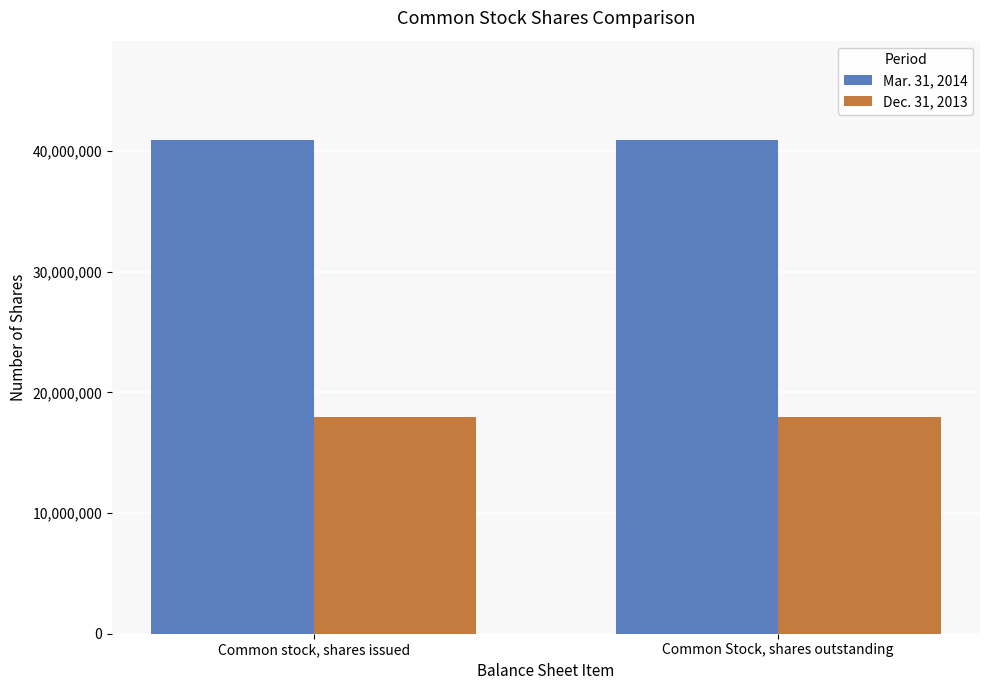

What is the spread (max minus min) of values at Common stock, shares issued?

23000000